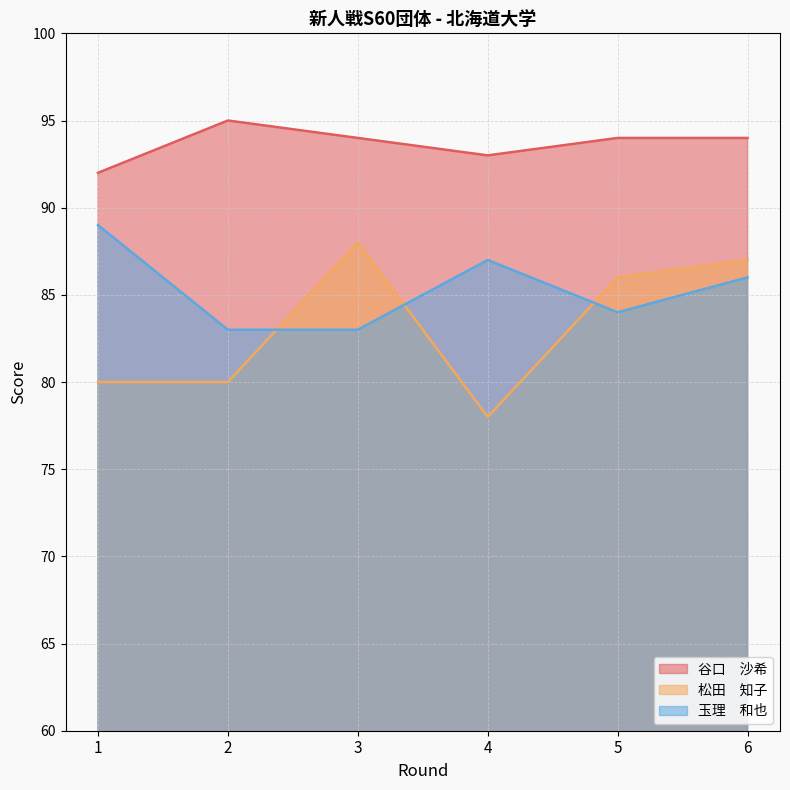

Which series has the widest spread of values?

松田　知子